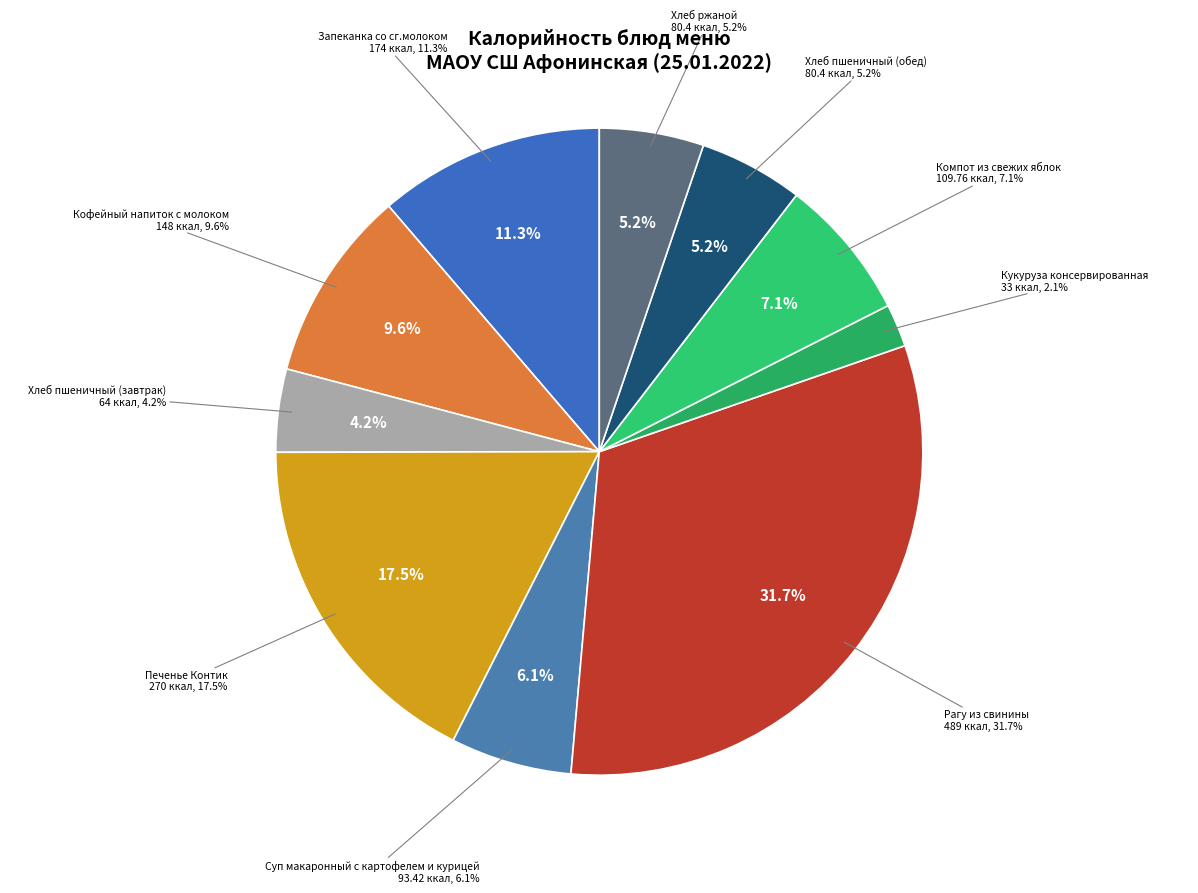

To the nearest percent, what is the combined percentage of Хлеб пшеничный (завтрак) and Печенье Контик?

22%